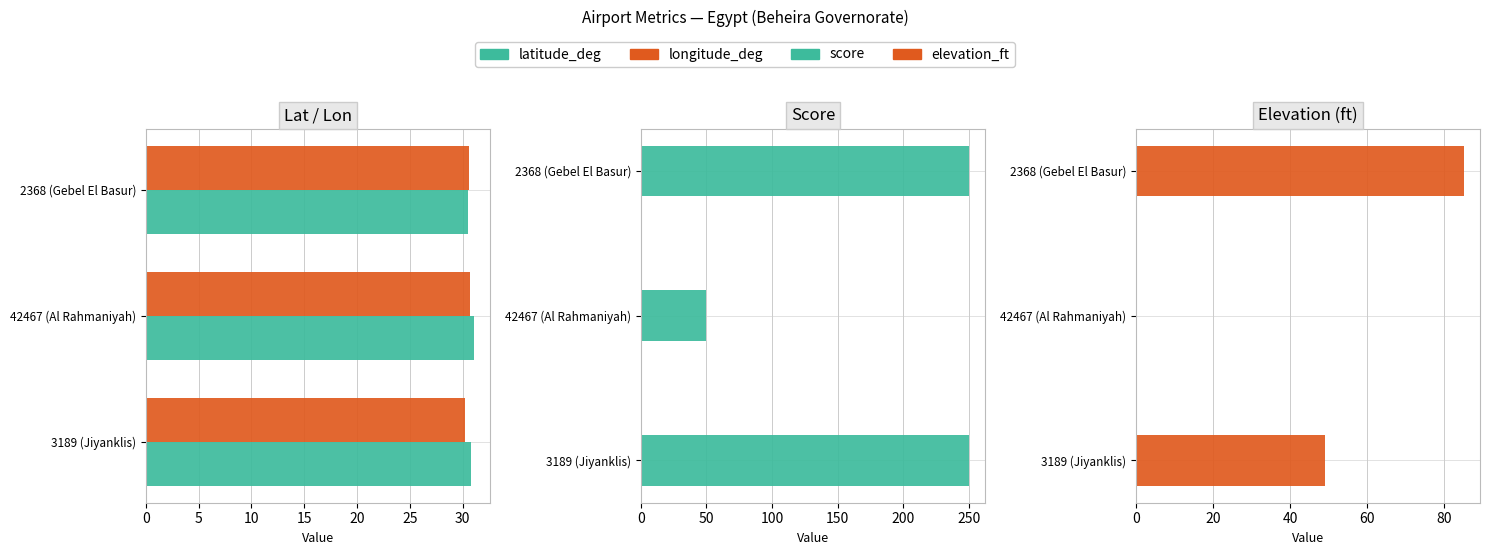

What is the sum of all longitude_deg values?

91.4